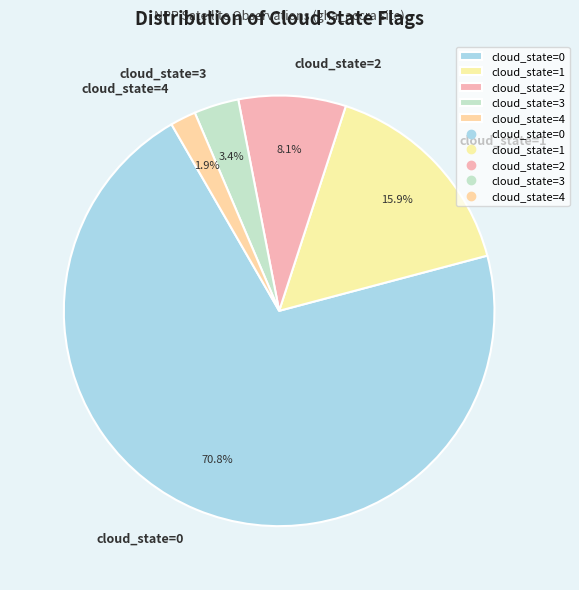

Do cloud_state=0 and cloud_state=4 together represent more than half of the pie?

Yes